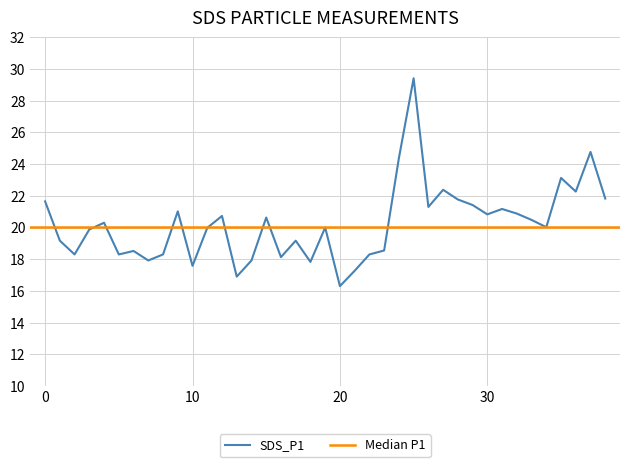

What is the minimum value for SDS_P1?

16.3